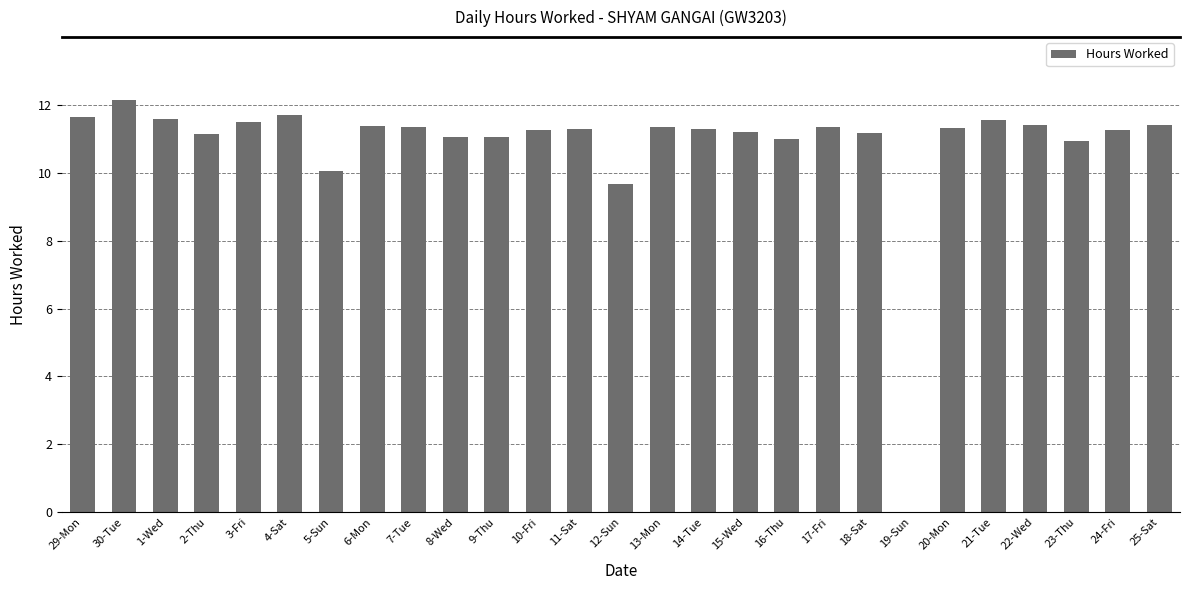

How many values are above zero?

26